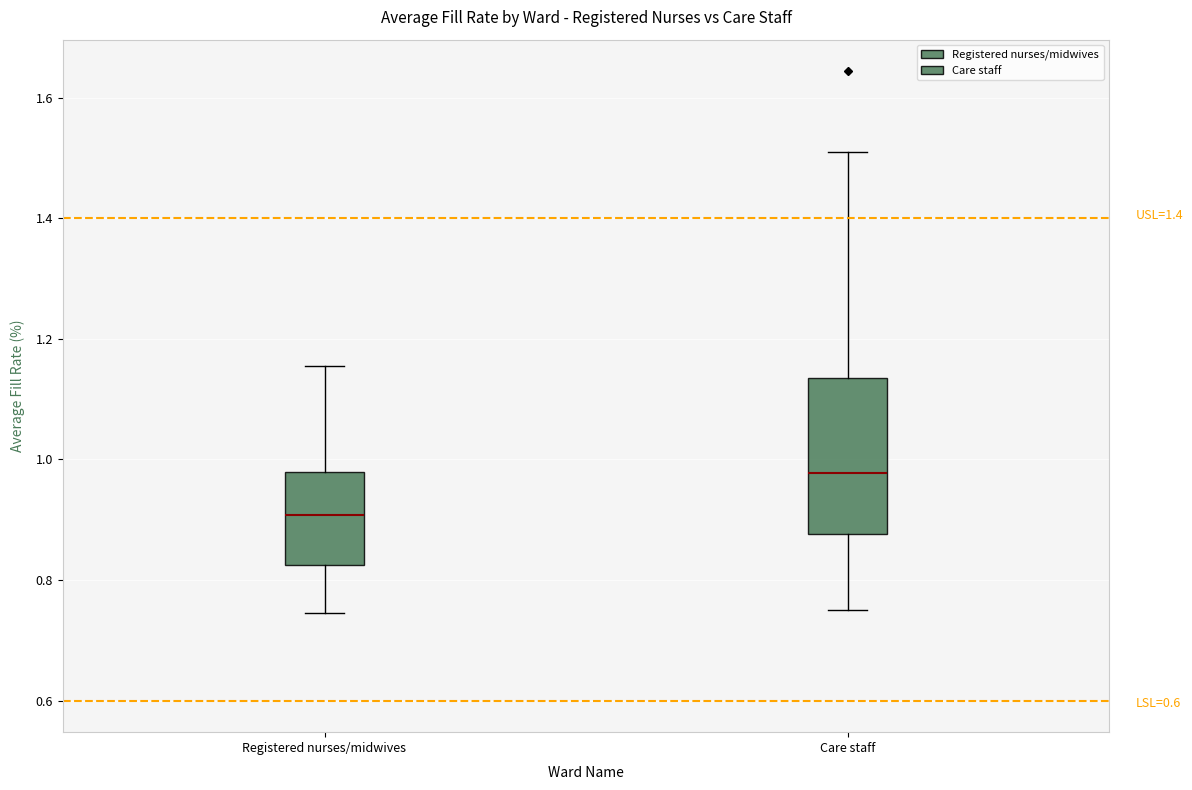

Comparing the boxes themselves (not the whiskers), which one is the tallest?

Care staff